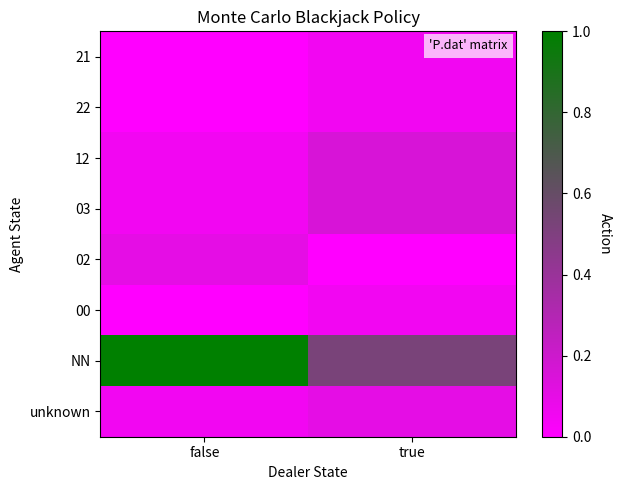

What is the spread (max minus min) of values at false?

1.0